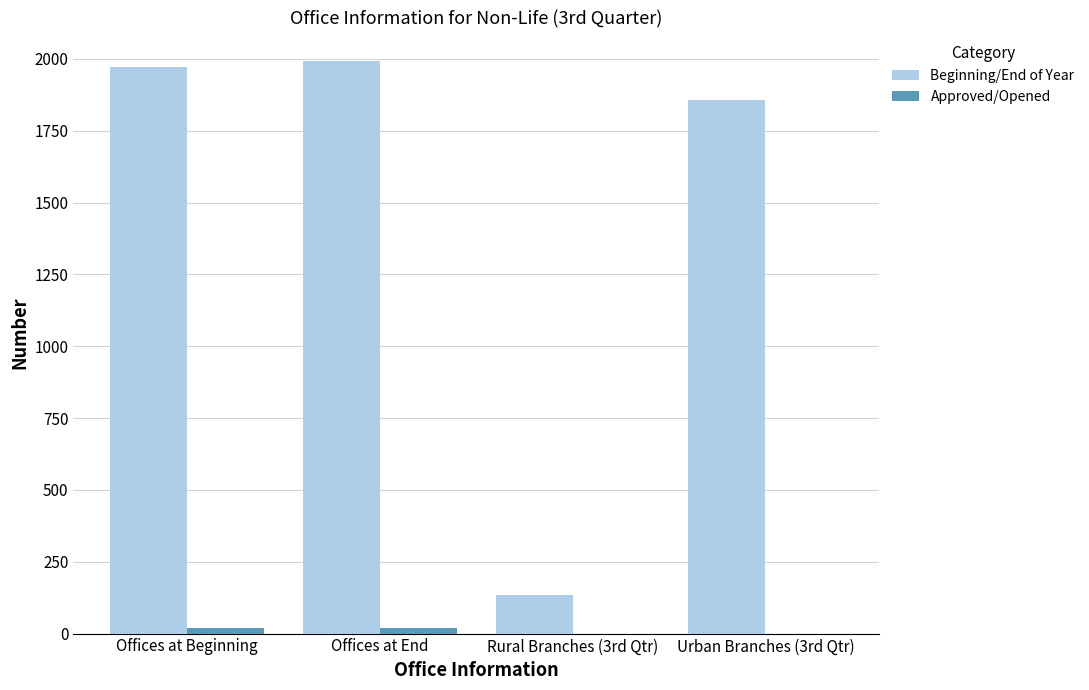

Does the chart contain stacked bars?

No